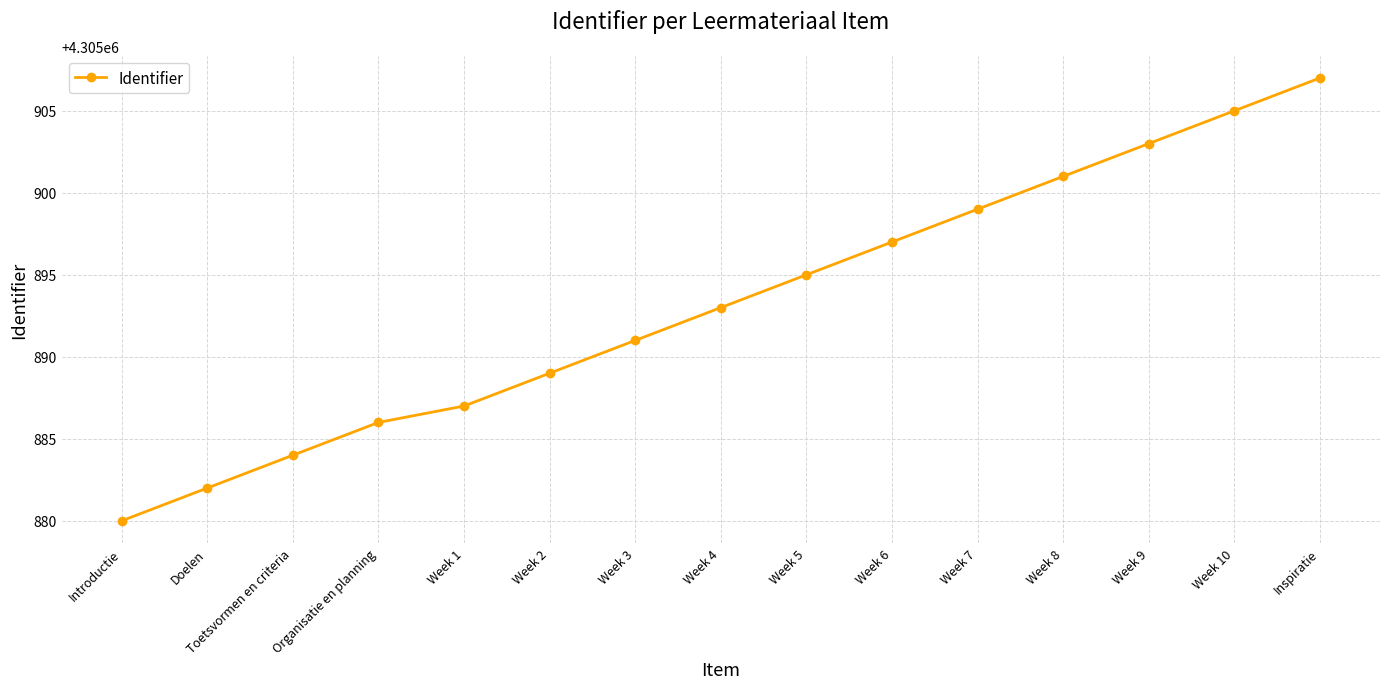

How many values are below 4305893?

7